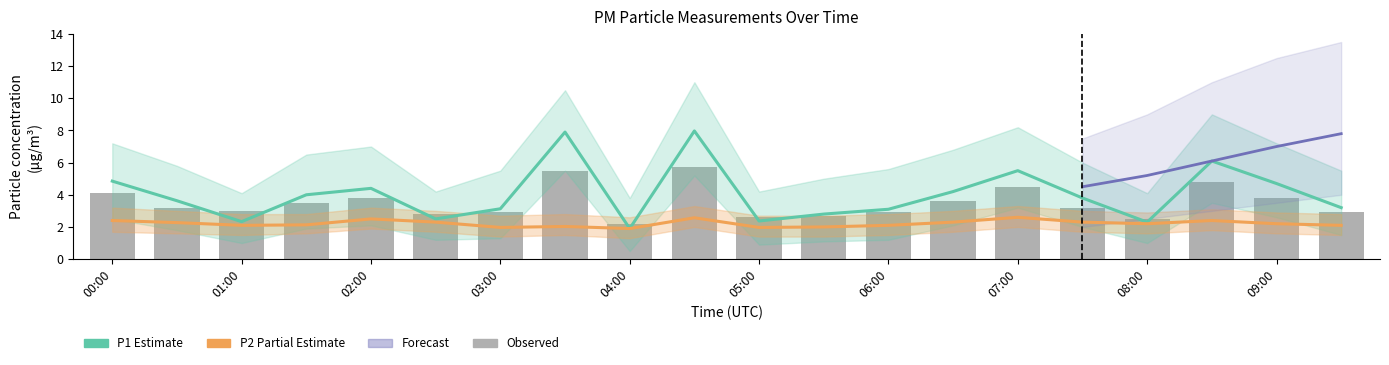

Count the number of categories in the chart.

20